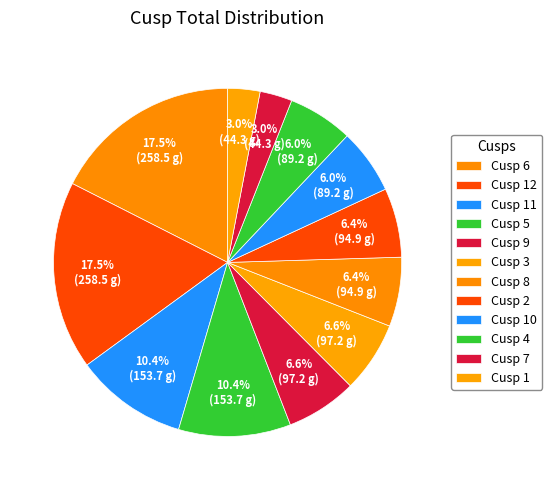

What is the total percentage of Cusp 8 and Cusp 6?

24.0%